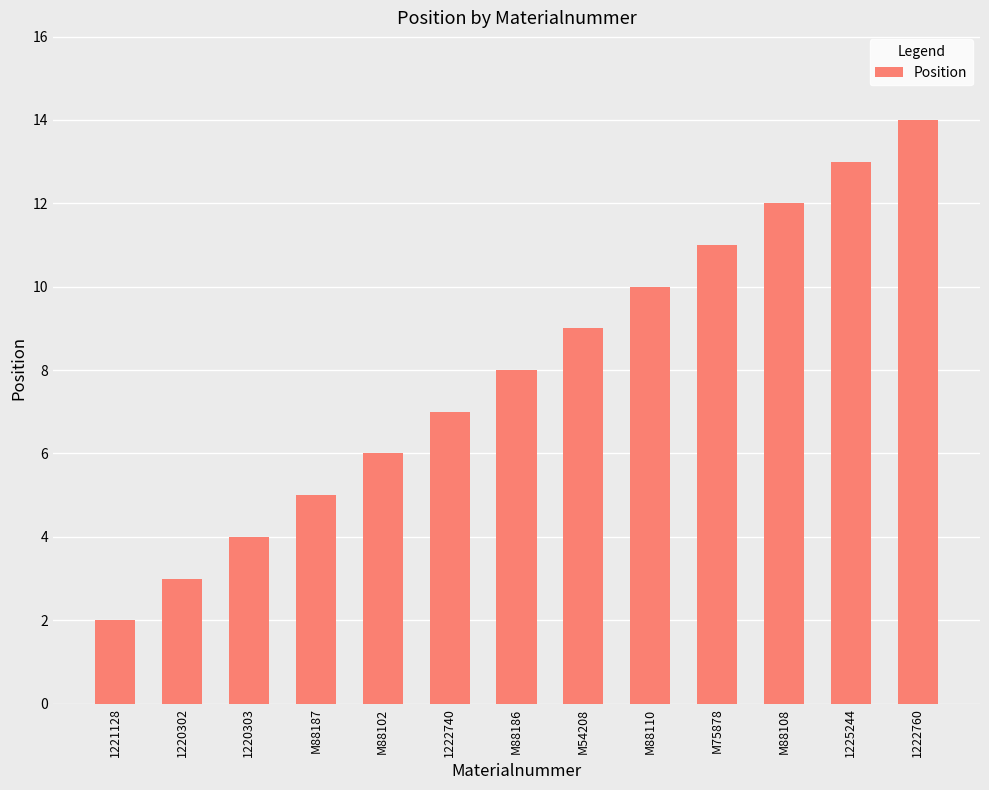

What is the difference between the values at M75878 and 1225244?

2